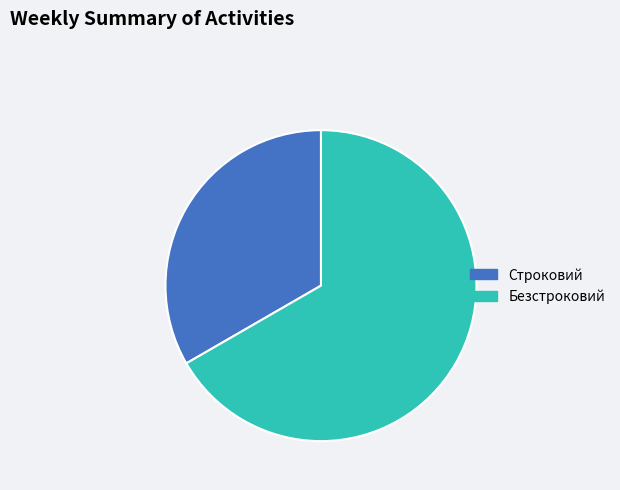

Is the sum of Строковий and Безстроковий greater than half?

Yes